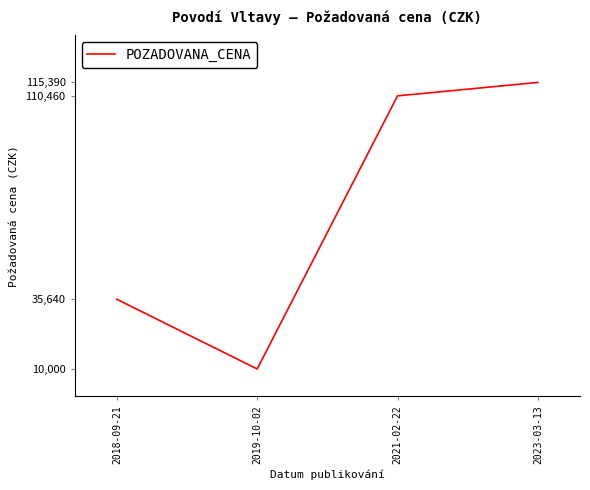

True or false: the data shows 17224 at 2018-09-21.

False